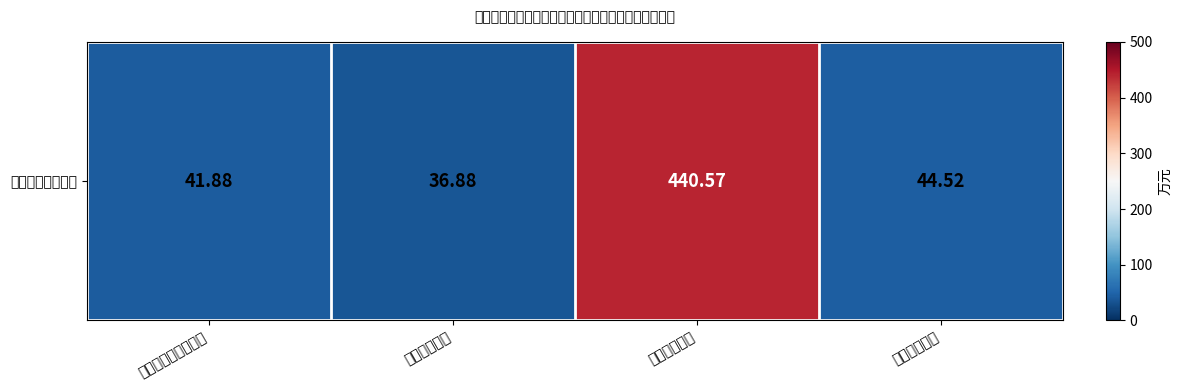

List the labels in order of value, largest first.

节能环保支出, 住房保障支出, 社会保障和就业支出, 卫生健康支出